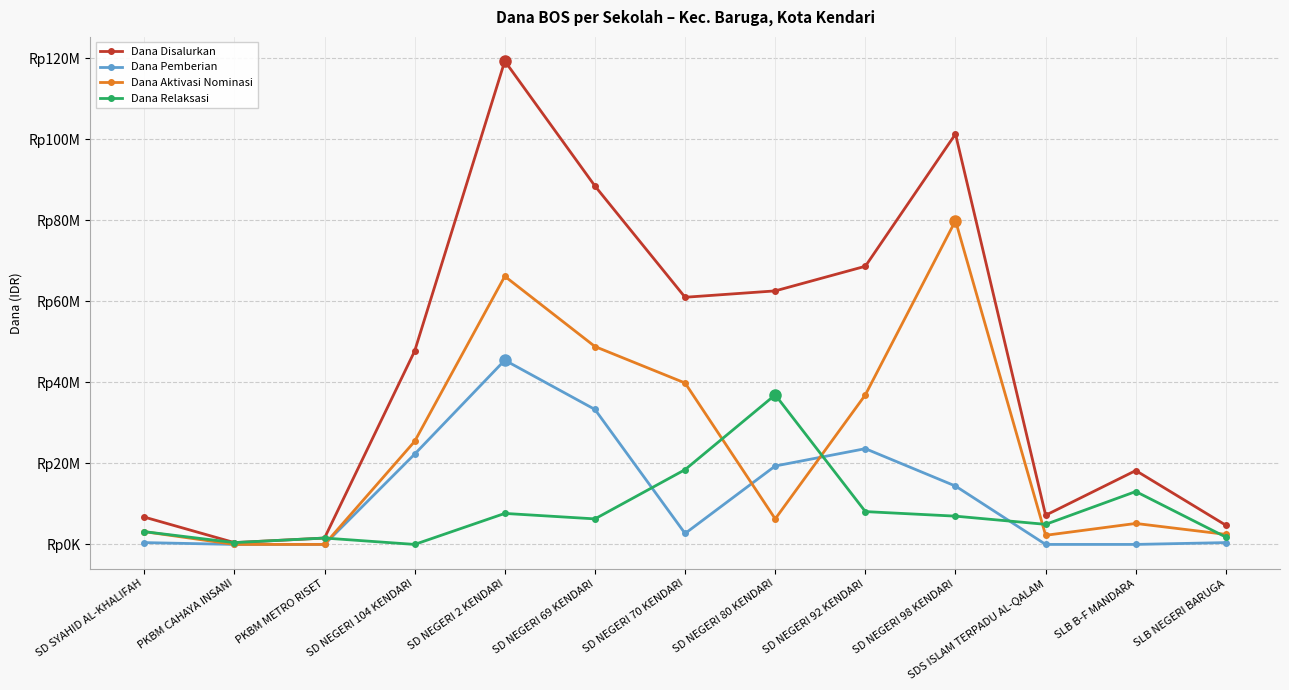

What is the maximum value shown in the chart?

119250000